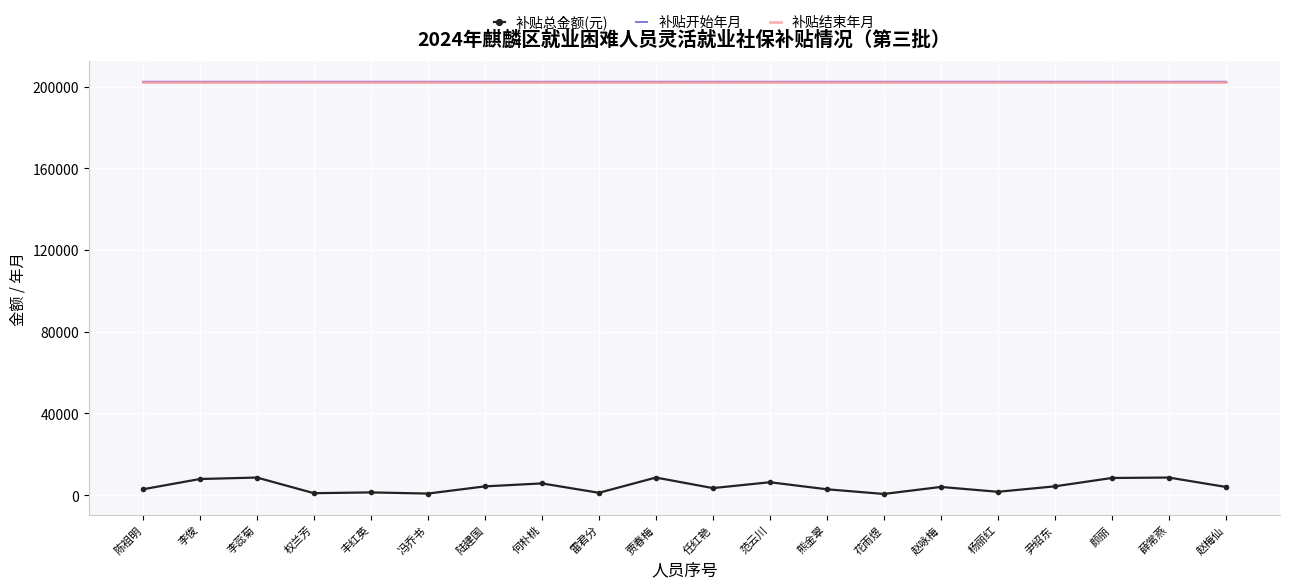

What is the maximum value for 补贴开始年月?

202412